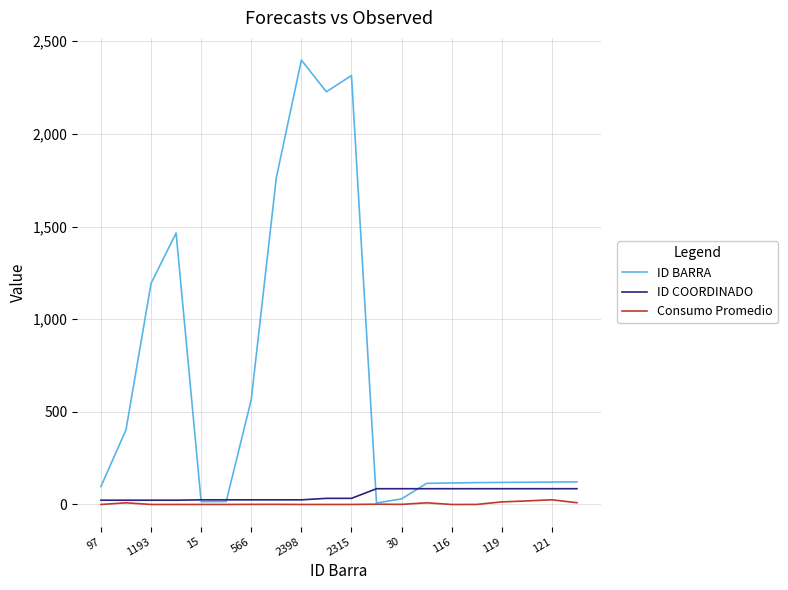

Which series has the widest spread of values?

ID BARRA